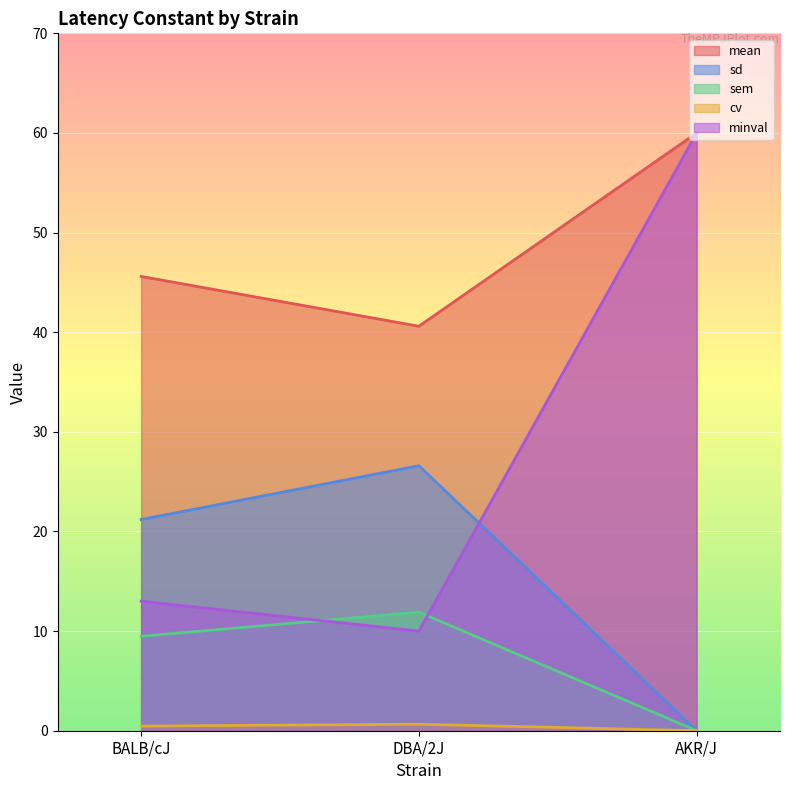

Reading left to right, extract all data points from this chart.

mean: BALB/cJ=45.6	DBA/2J=40.6	AKR/J=60.0
sd: BALB/cJ=21.2	DBA/2J=26.6	AKR/J=0.0
sem: BALB/cJ=9.5	DBA/2J=11.9	AKR/J=0.0
cv: BALB/cJ=0.5	DBA/2J=0.7	AKR/J=0.0
minval: BALB/cJ=13.0	DBA/2J=10.0	AKR/J=60.0